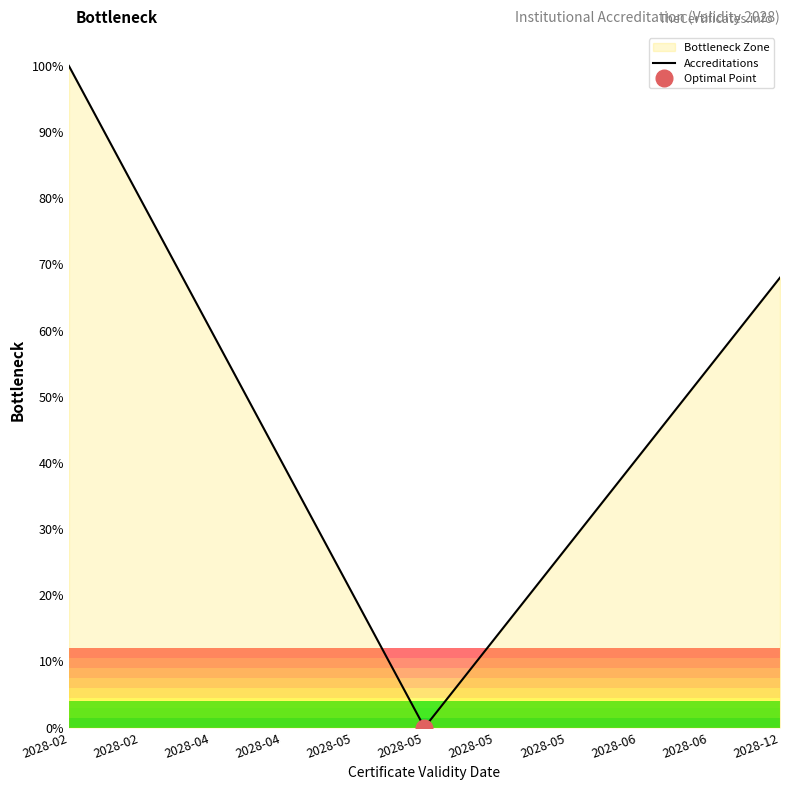

What is the greatest value displayed?

100.0